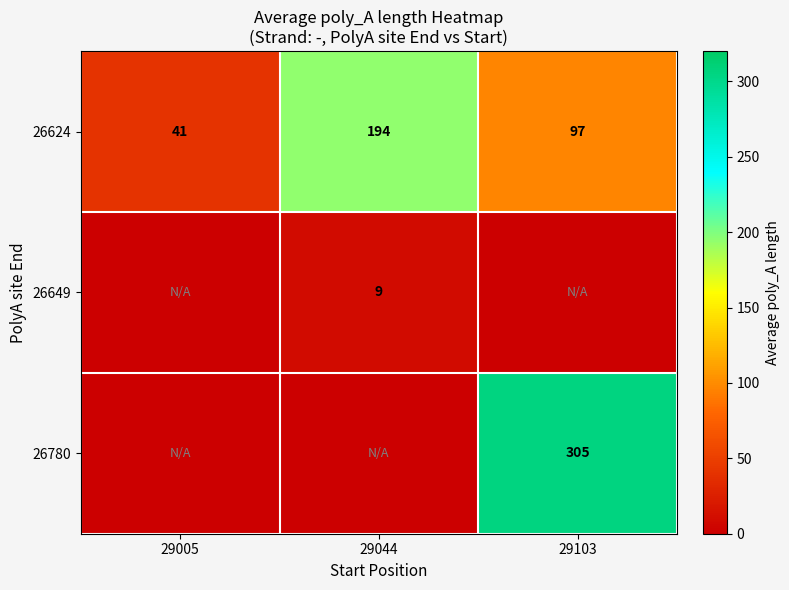

Count the 26624 values in the range 41 to 194.

3